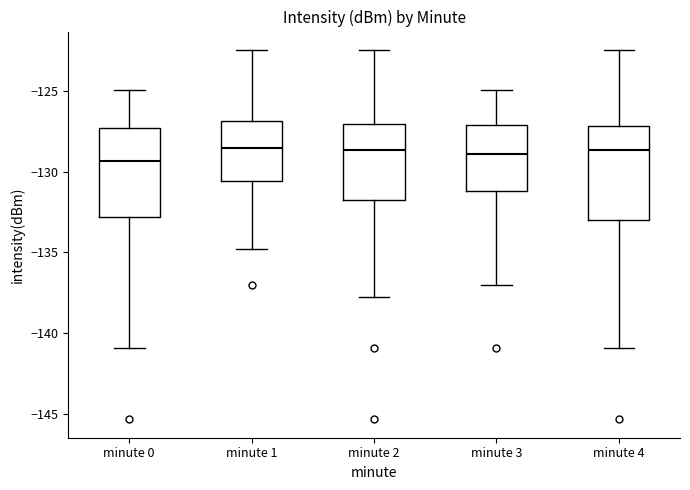

Where is the upper edge of the box for minute 3 on the y-axis? The values are not printed on the chart, so give them approximately, as read against the axis.

-127.0